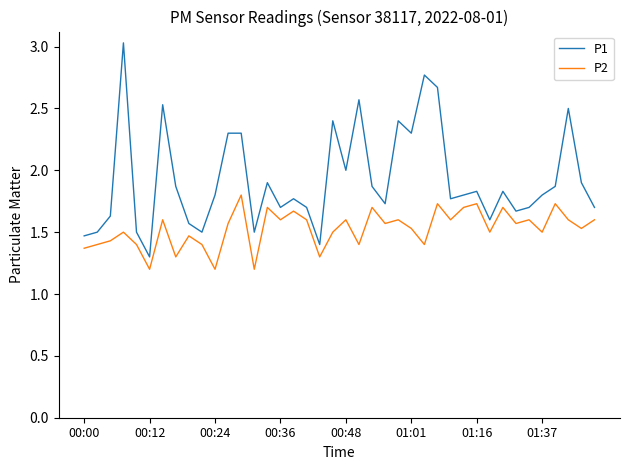

True or false: P2 and P1 intersect in this chart.

False